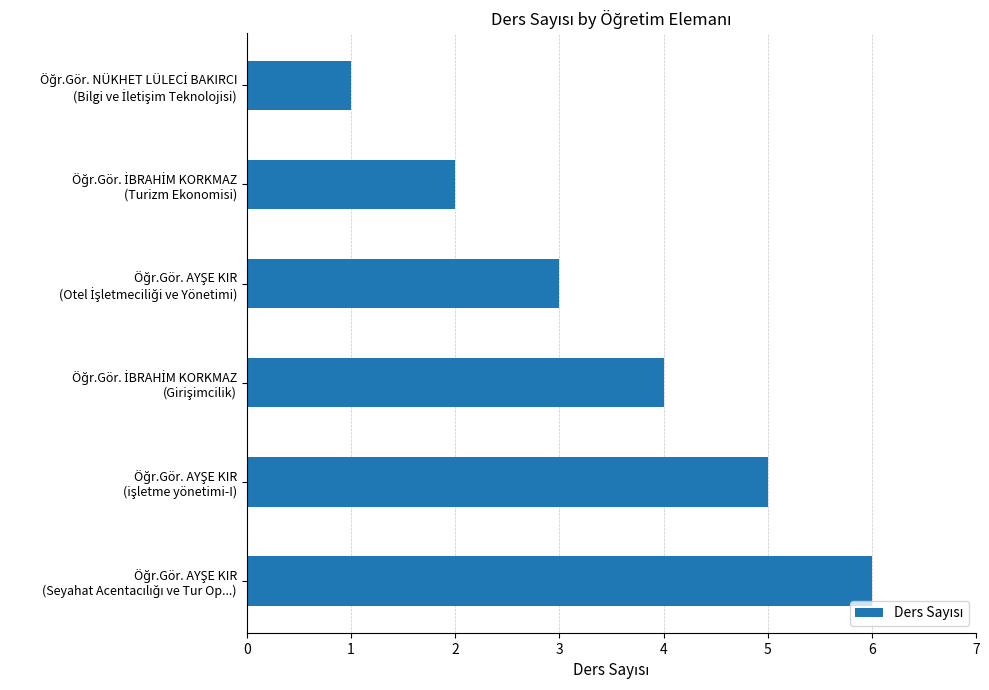

What is the sum of all values?

21